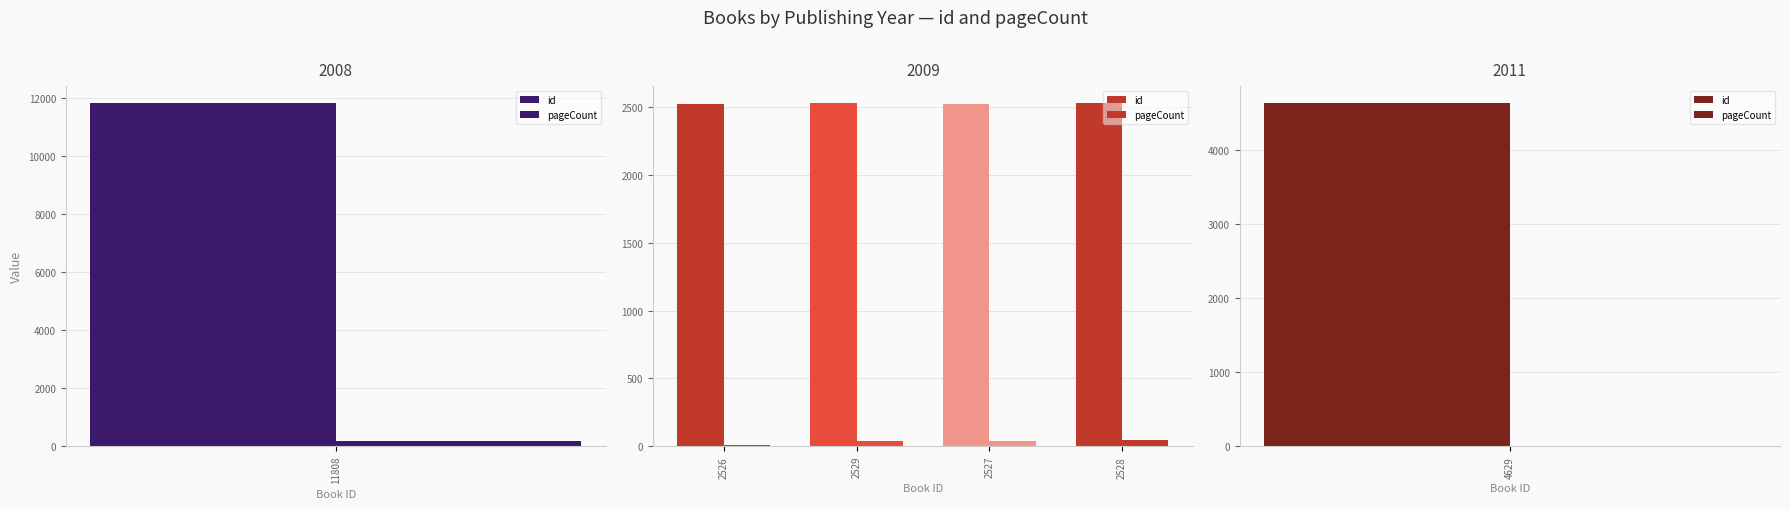

How many values in the pageCount series are below 40?

2